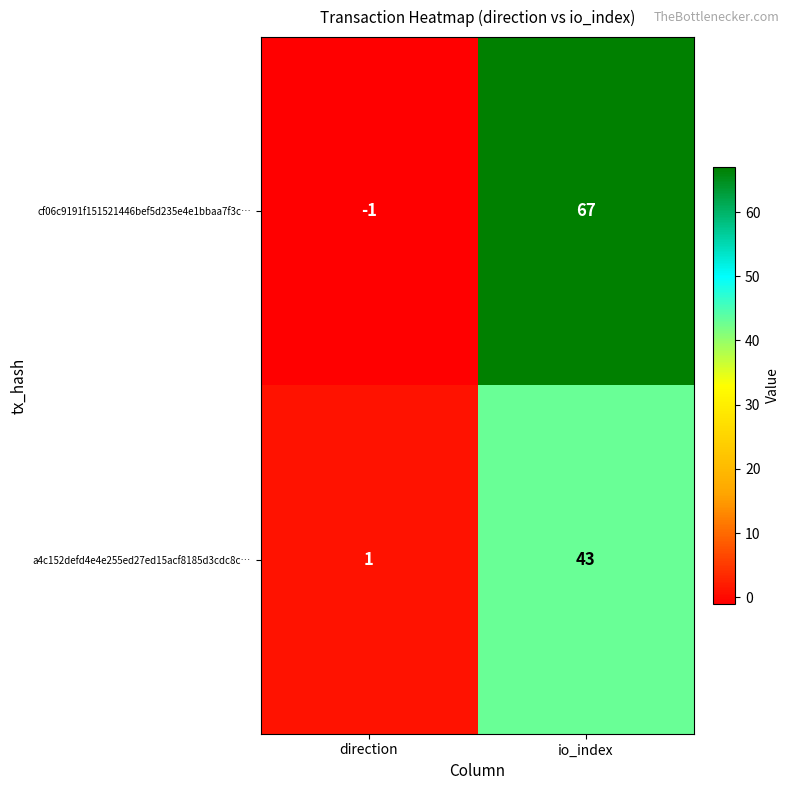

Between direction and io_index, which series saw the biggest shift?

cf06c9191f151521446bef5d235e4e1bbaa7f3c…